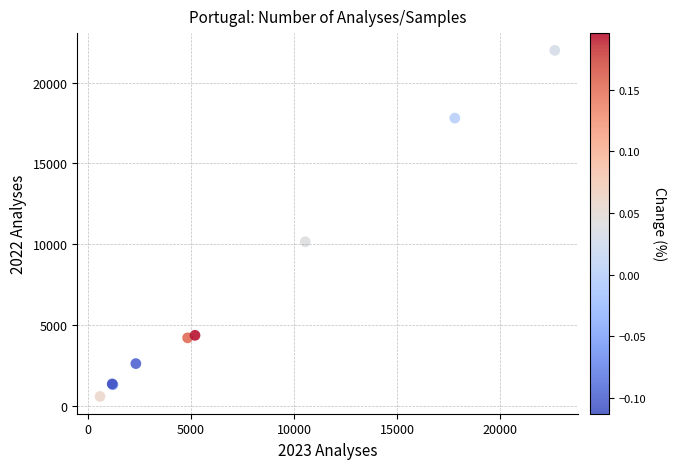

What Y value in the scatter plot is closest to 11277?

10141